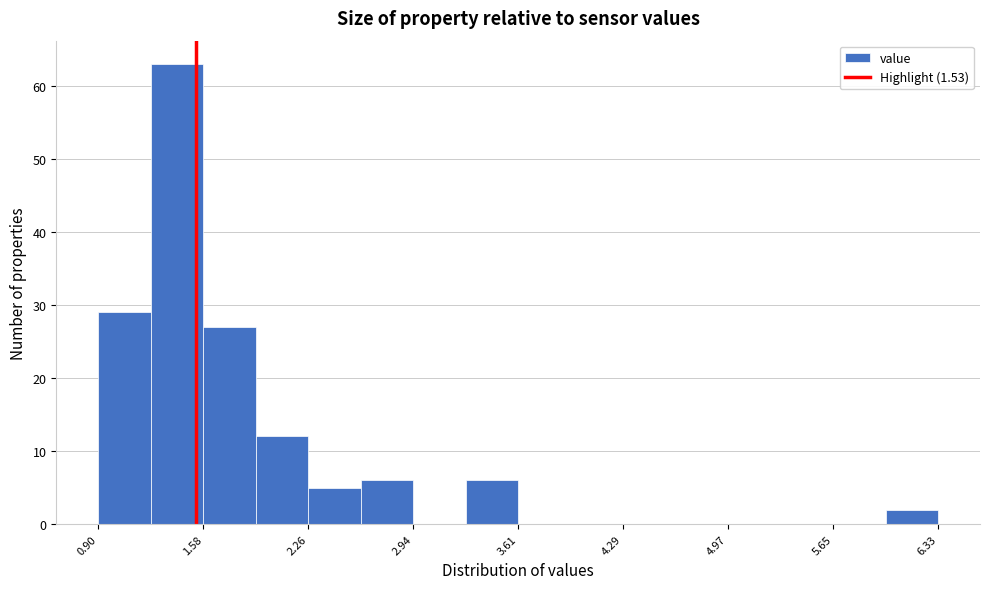

Read against the x-axis, roughly where is the centre of the tallest bar?

1.4